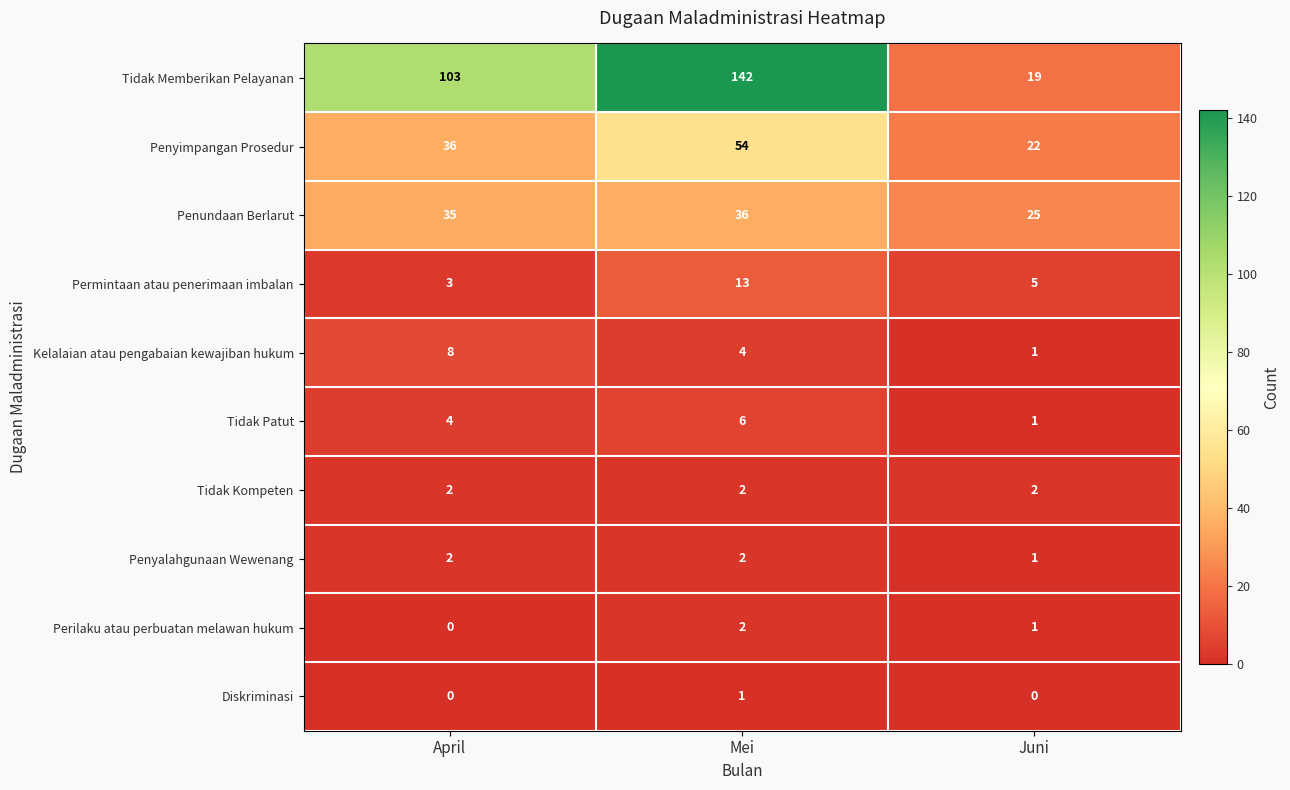

What is the highest value of the Tidak Memberikan Pelayanan series?

142